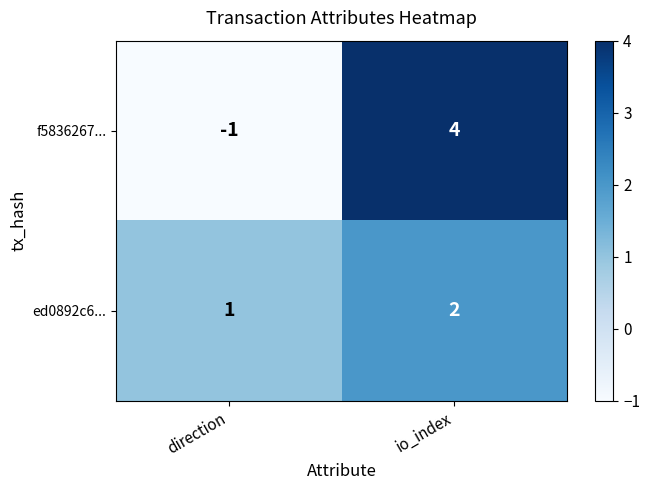

At which category is the sum across all series the highest?

io_index